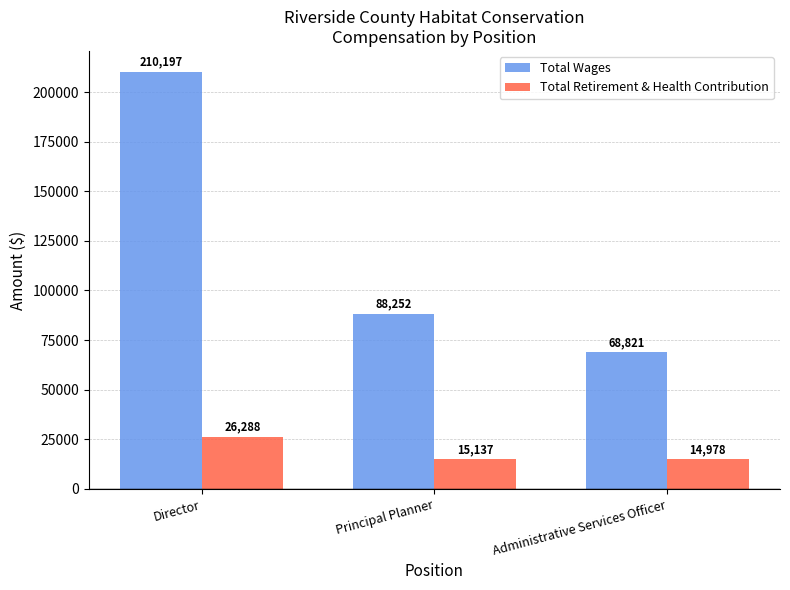

What is the average value of the Total Wages series?

122423